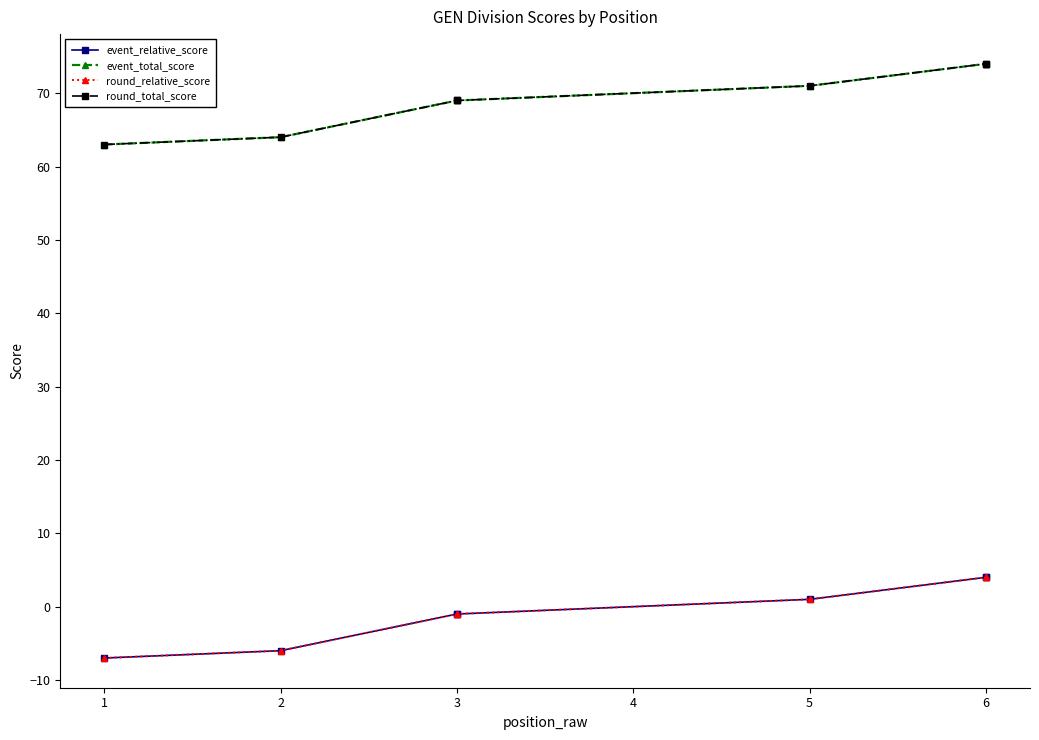

Does the chart have visible grid lines?

No